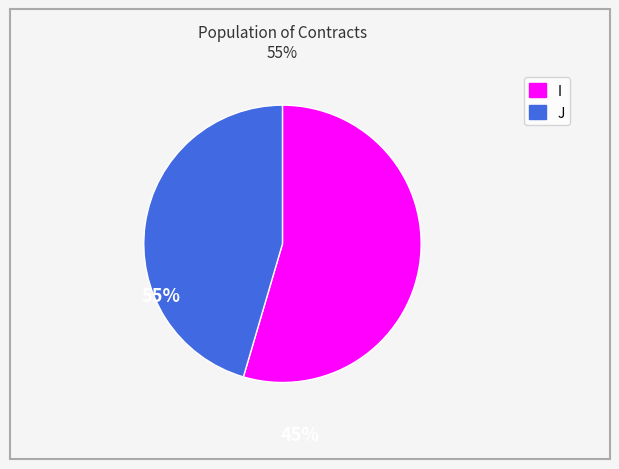

Do J and I together represent more than half of the pie?

Yes